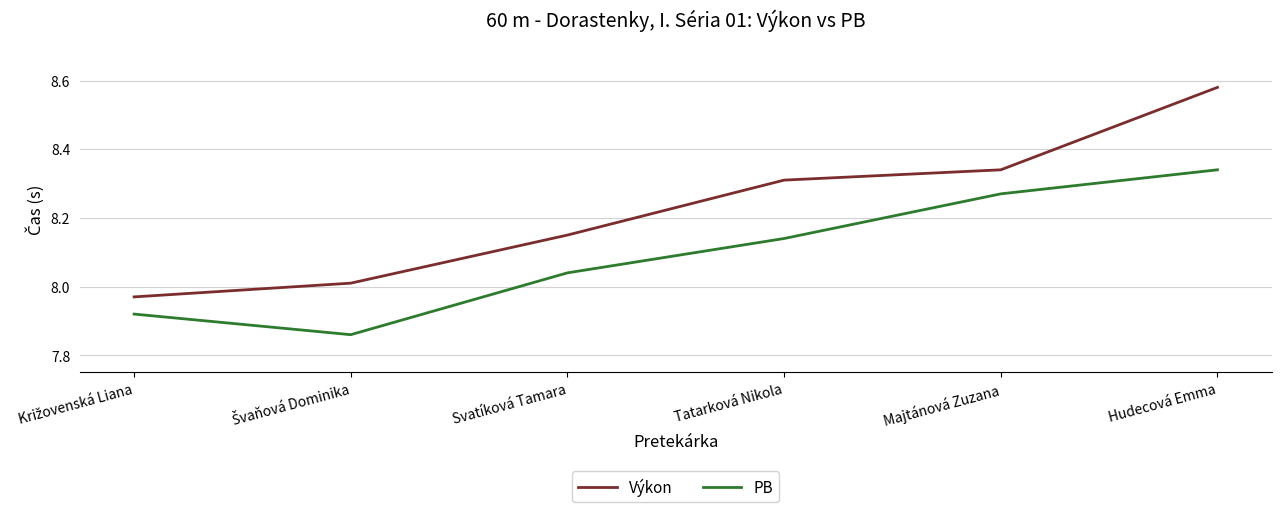

The PB series shows 12.1 at Svatíková Tamara. True or false?

False